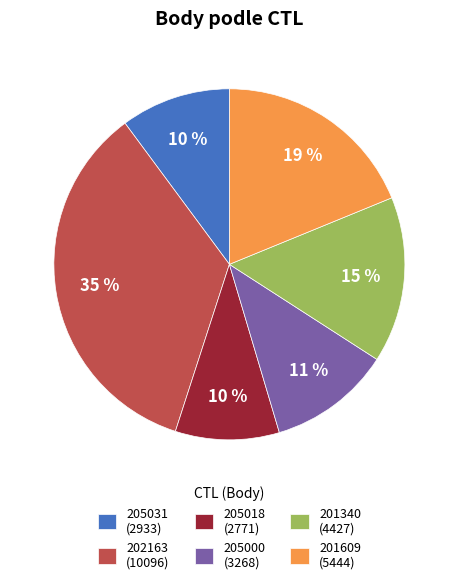

Combined, do 201340 (4427) and 205031 (2933) account for over 50%?

No